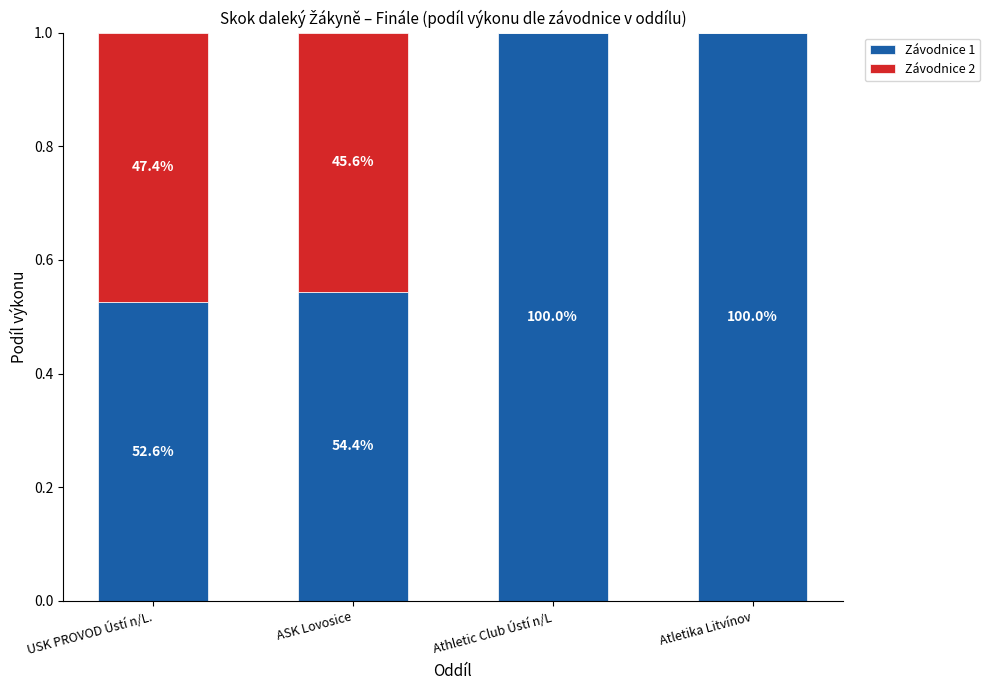

The Závodnice 1 series shows 1.0 at Atletika Litvínov. True or false?

True